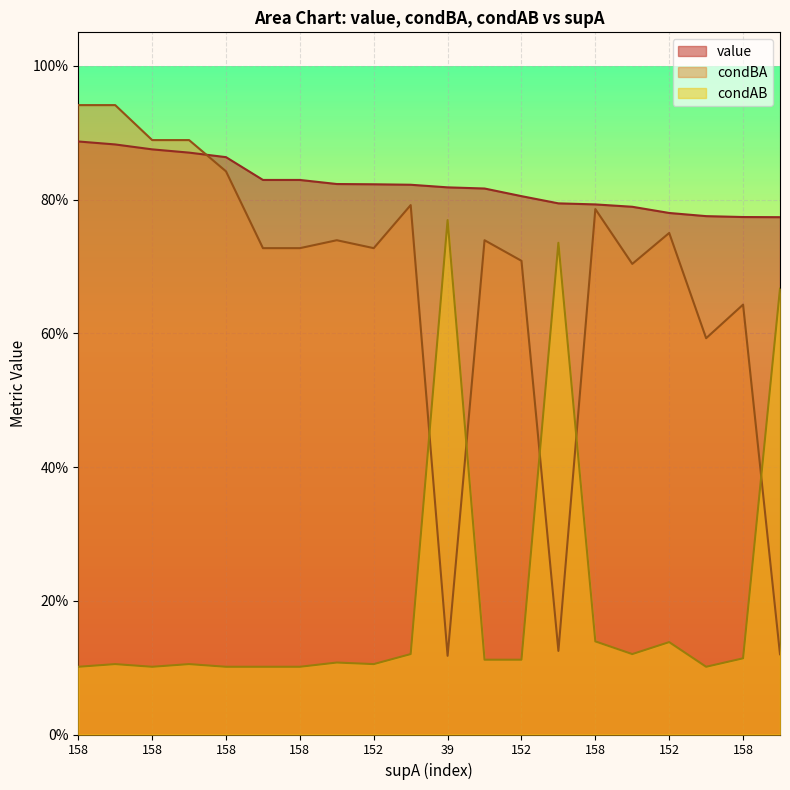

What is the greatest value displayed?

0.9